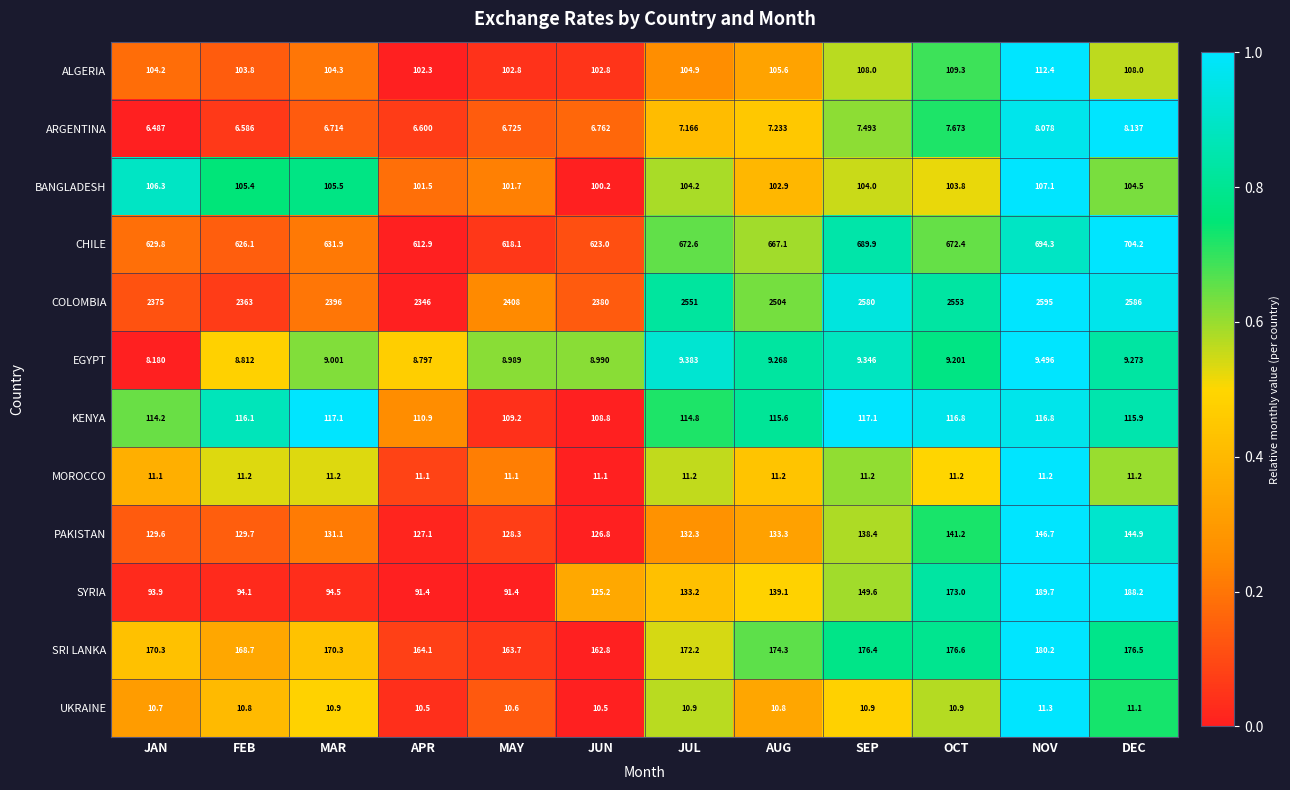

At JUN, list the series in order from smallest to largest.

ARGENTINA, EGYPT, UKRAINE, MOROCCO, BANGLADESH, ALGERIA, KENYA, SYRIA, PAKISTAN, SRI LANKA, CHILE, COLOMBIA